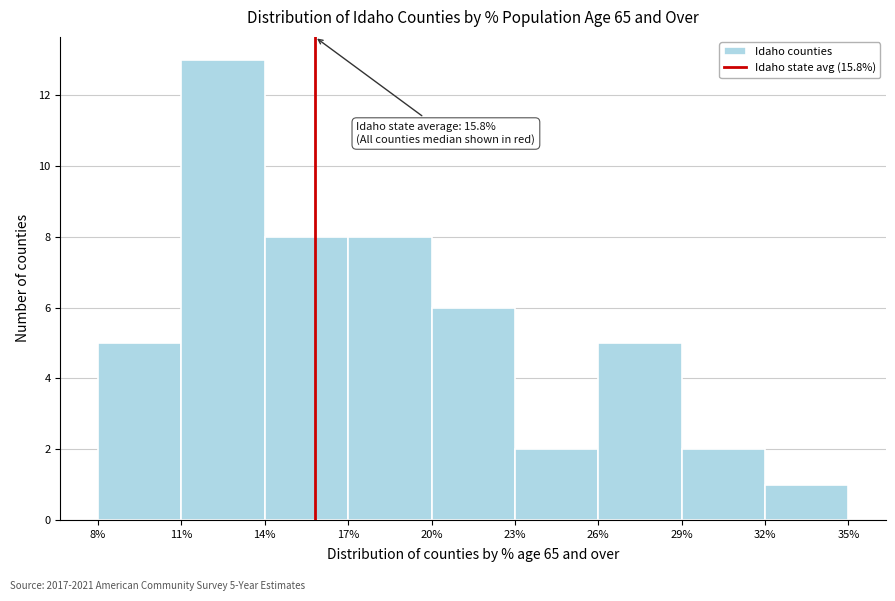

Over which range of the x-axis is the bar tallest?

11% to 14%